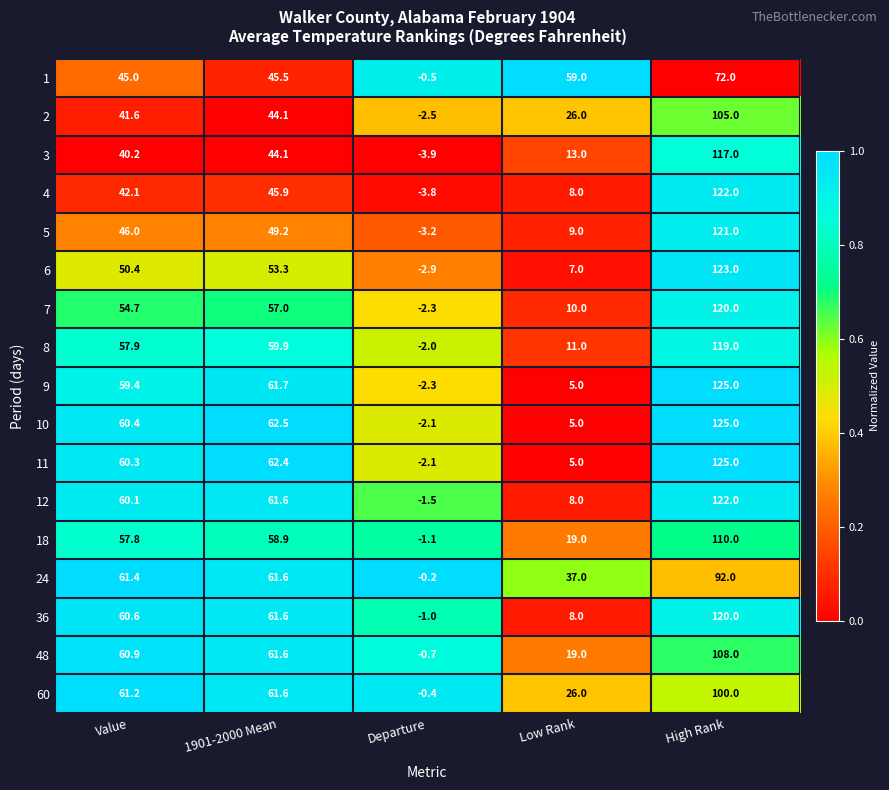

Which series changed the most between Value and Low Rank?

10